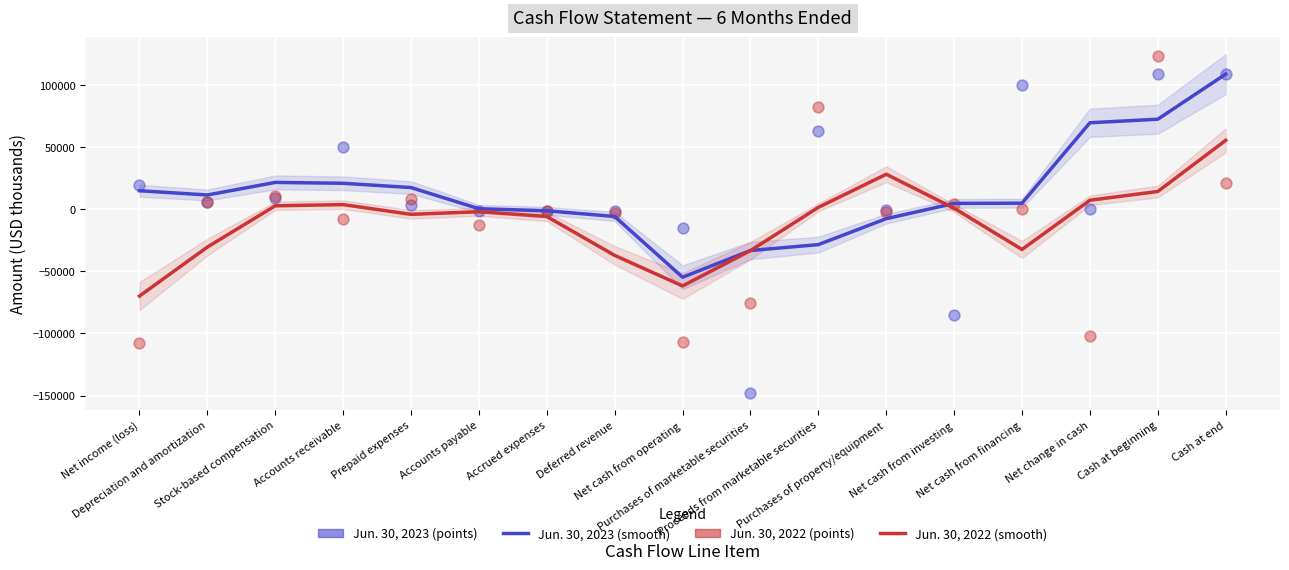

What is the total value across all series at Proceeds from marketable securities?

118730.7